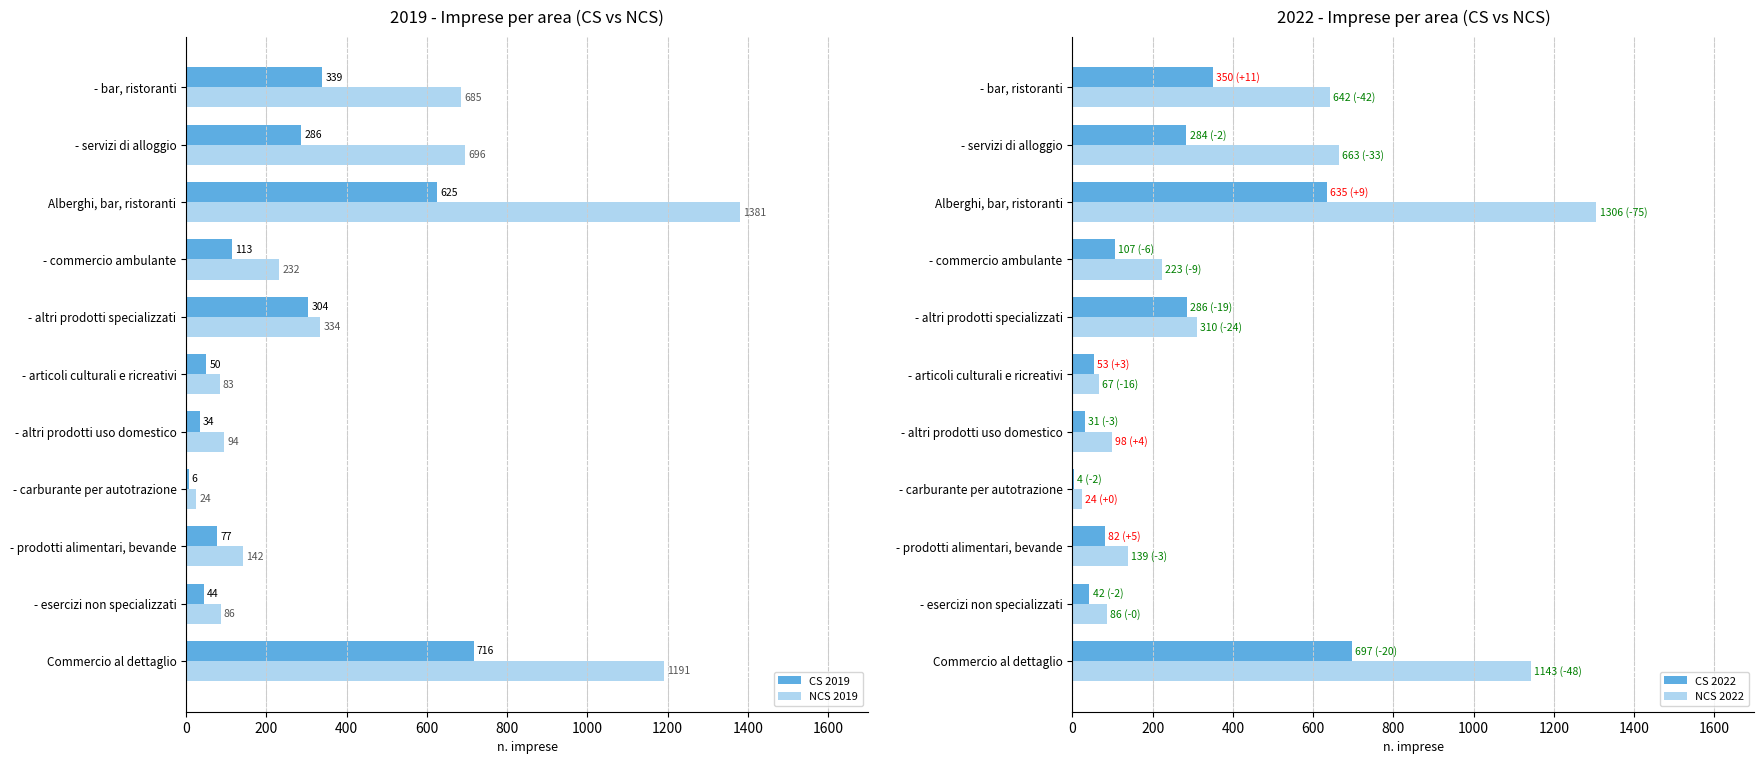

What is the minimum value shown in the chart?

3.9